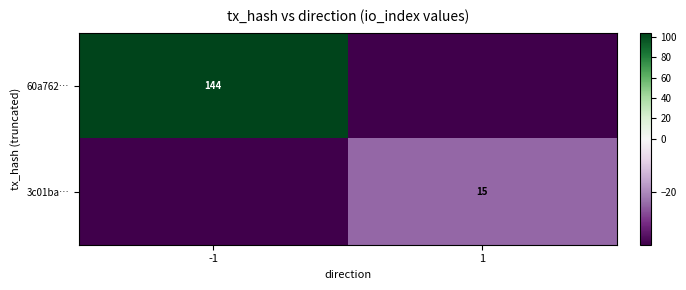

Is the value of 60a762… at -1 greater than the value of 3c01ba… at 1?

Yes